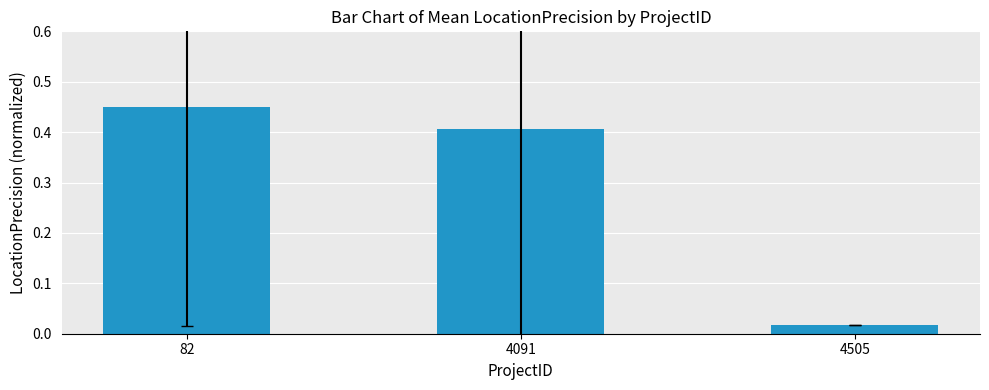

The chart shows a value of 0.2 at 82. True or false?

False